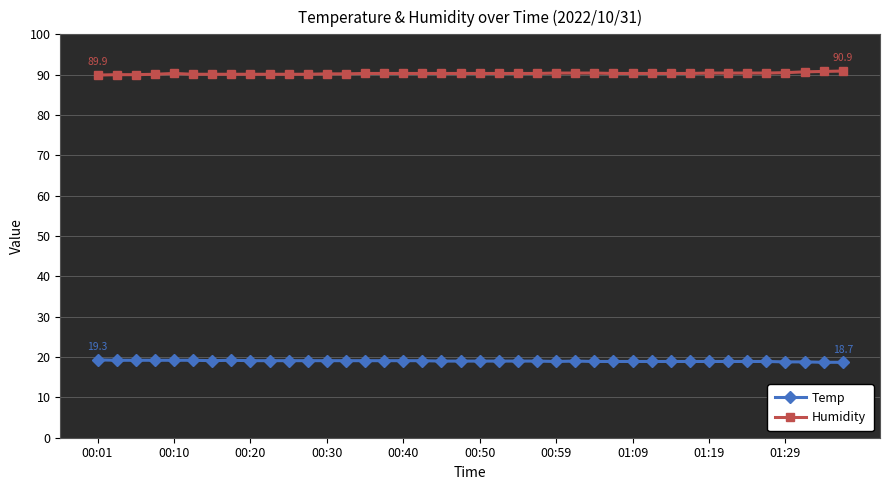

List the series in order of their peak value, highest first.

Humidity, Temp